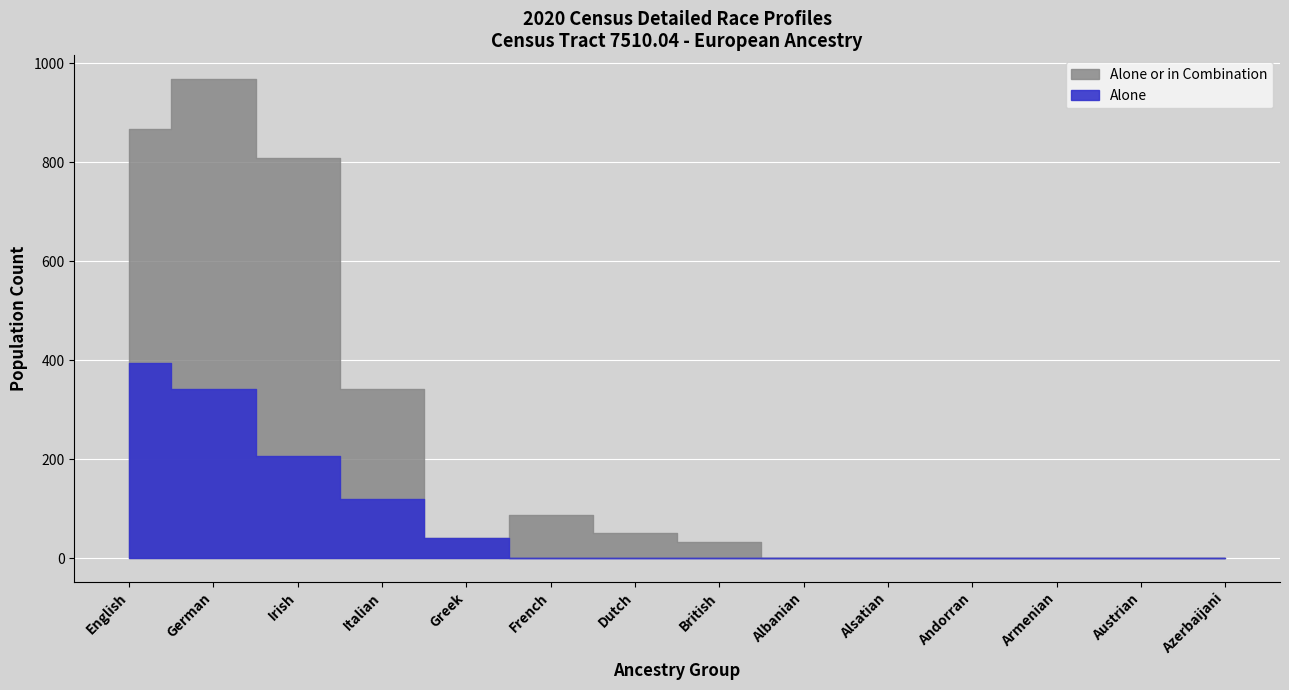

What is the label of the 4th point from the left?

Italian